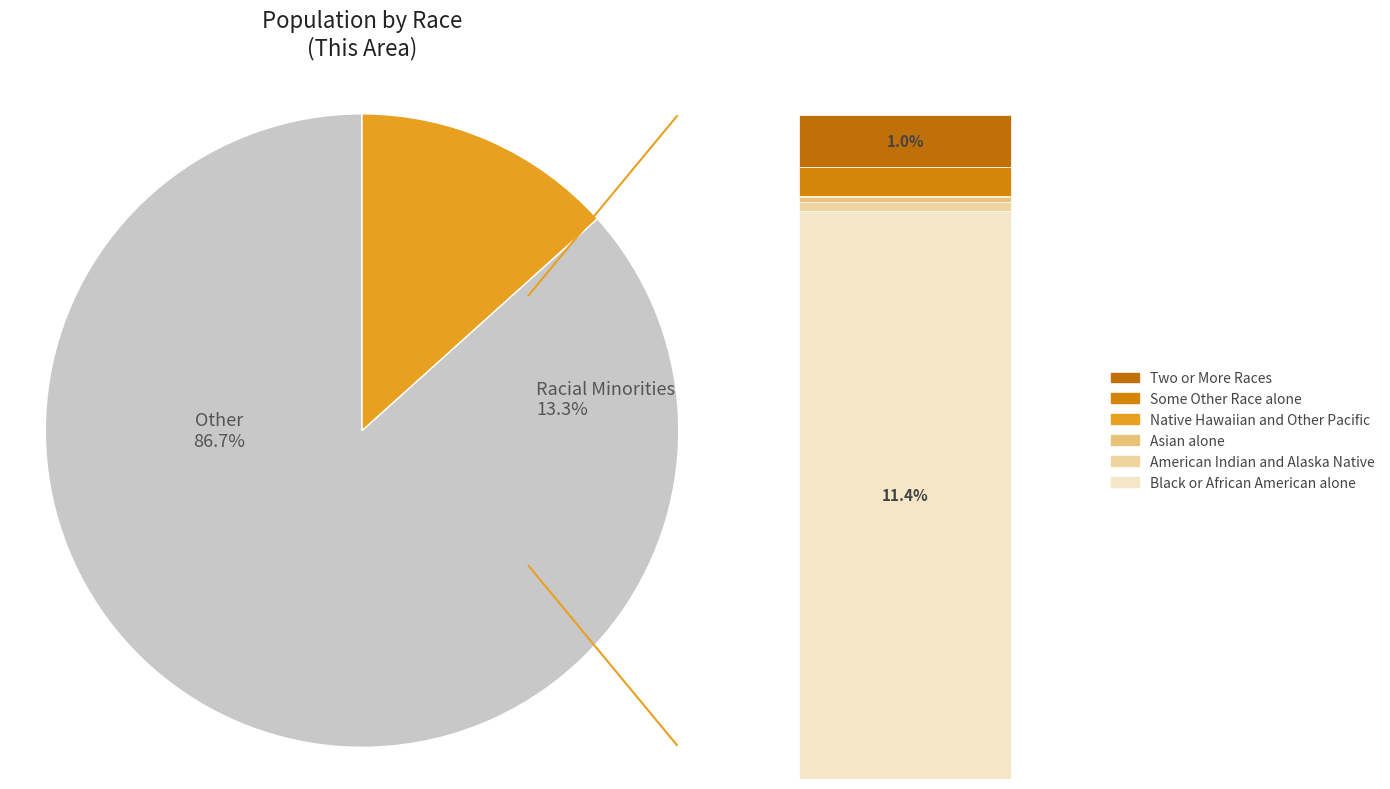

To the nearest percent, what is the combined percentage of American Indian and Alaska Native and White alone?

87%